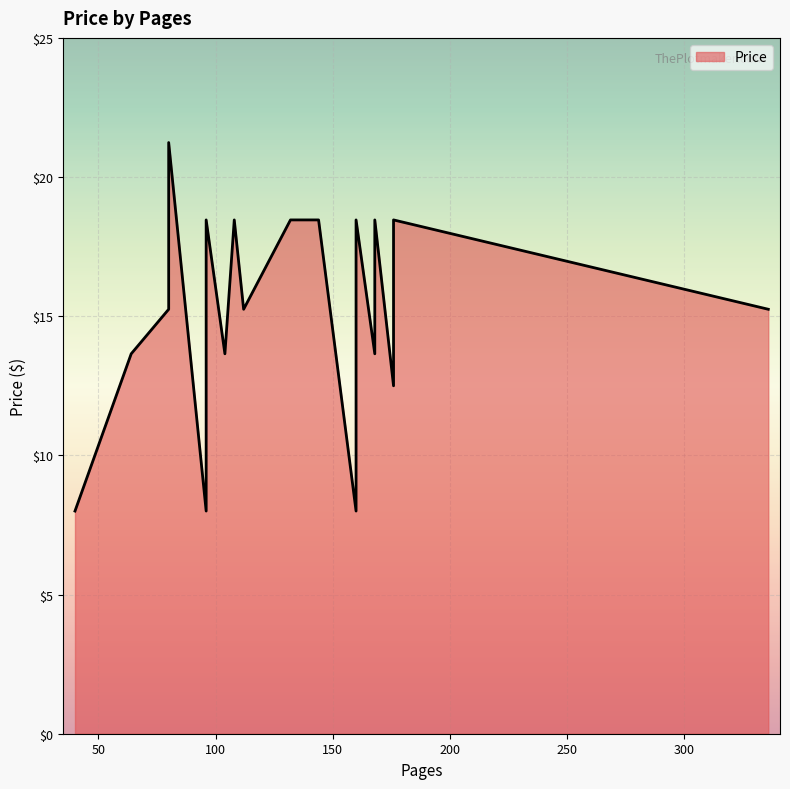

What is the greatest value displayed?

21.2